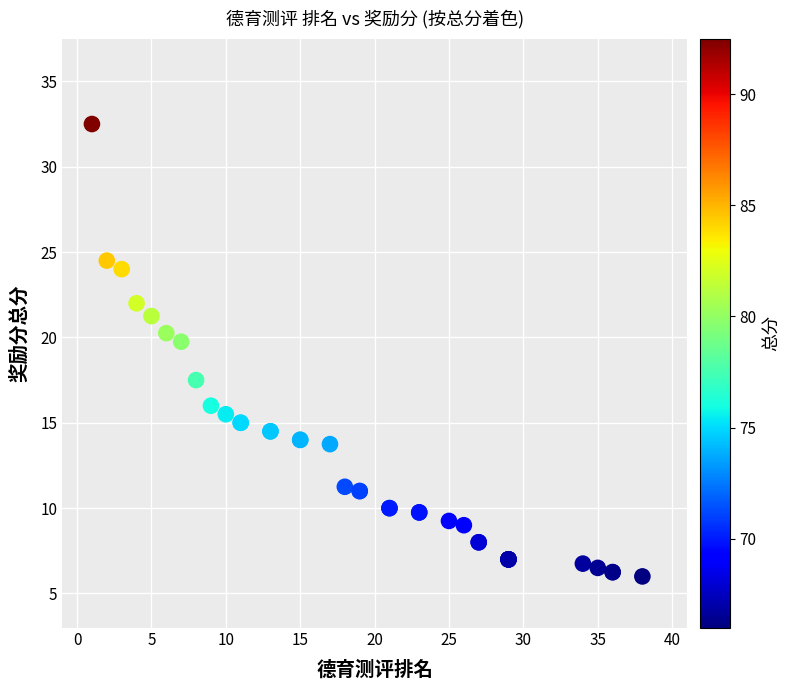

What Y value in the scatter plot is closest to 19?

19.8